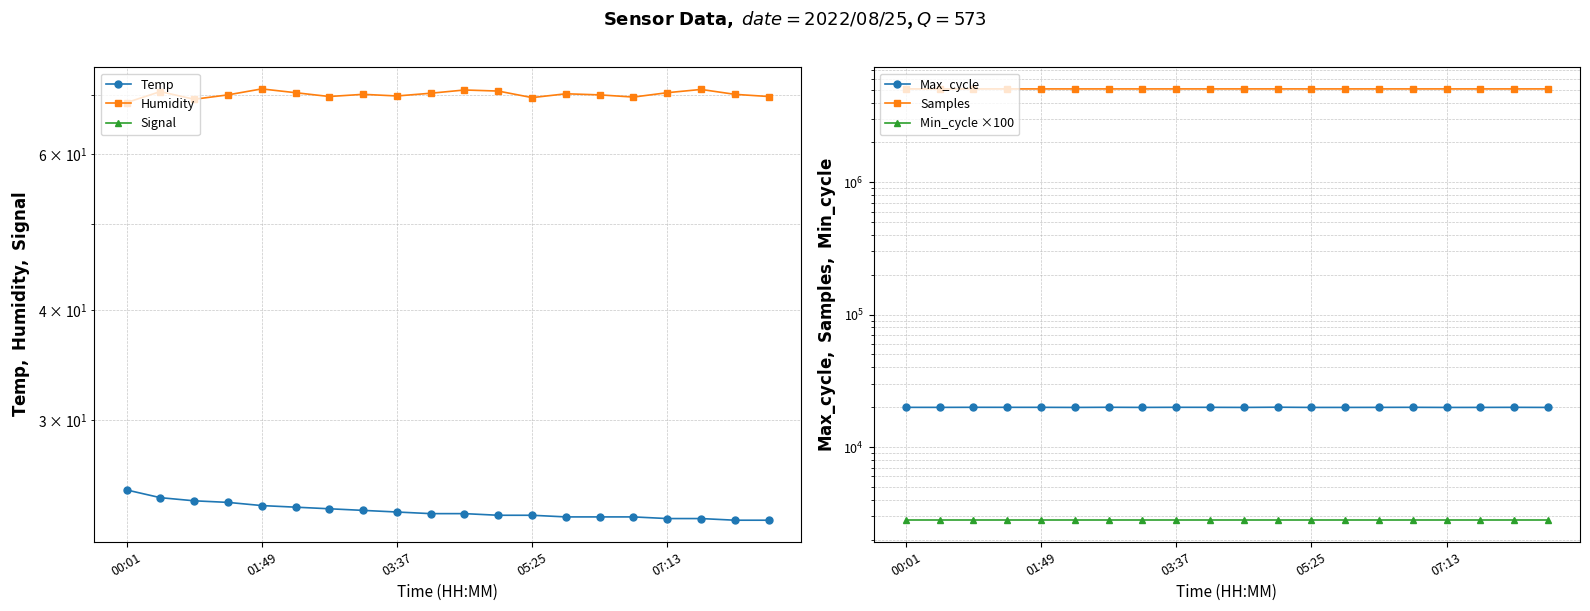

Rank the categories by Min_cycle ×100 value from highest to lowest.

00:01, 01:49, 03:37, 05:25, 07:13, 5, 6, 7, 8, 9, 10, 11, 12, 13, 14, 15, 16, 17, 18, 19